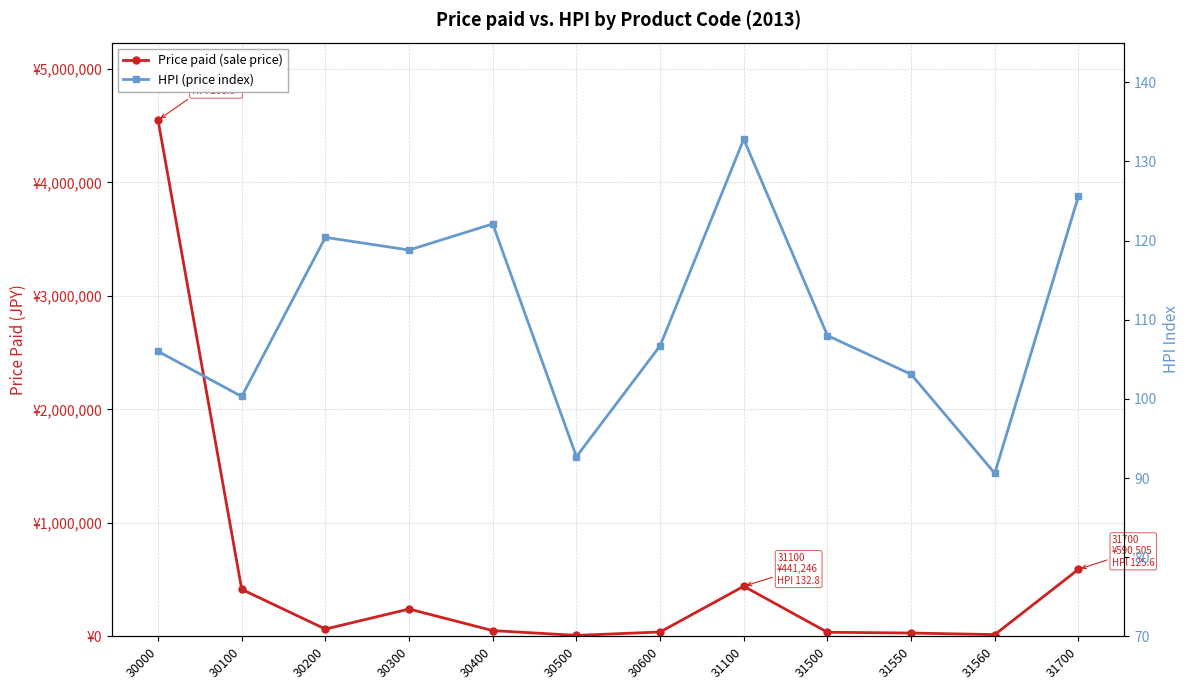

What is the difference between the Price paid (sale price) values at 30200 and 30500?

55574.0